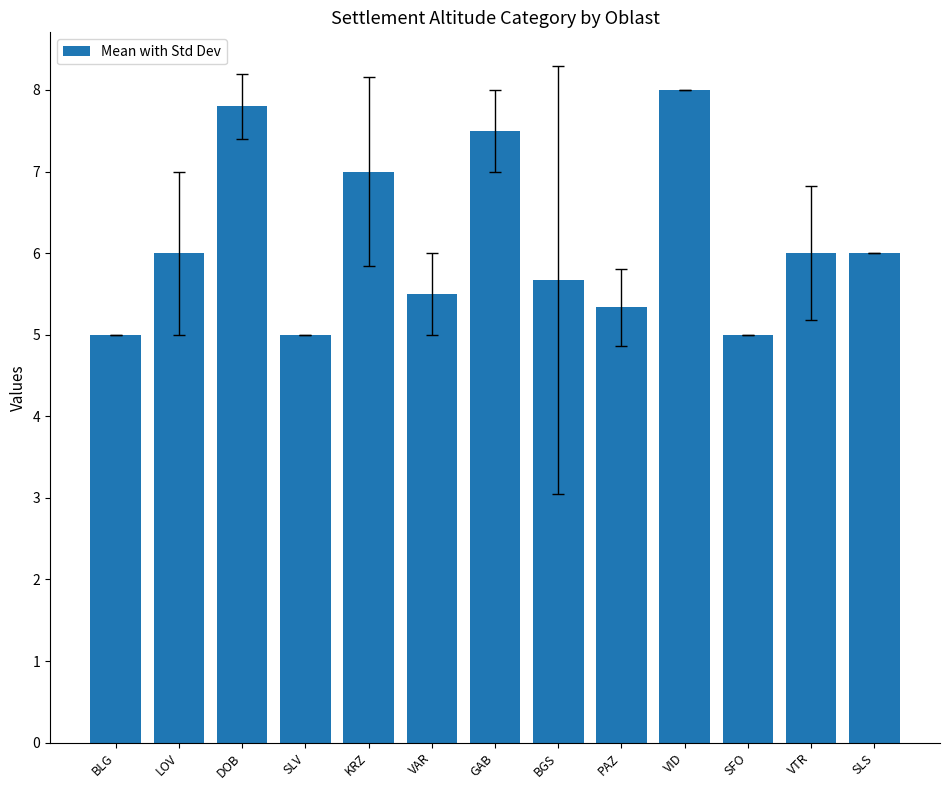

What is the minimum value shown in the chart?

5.0